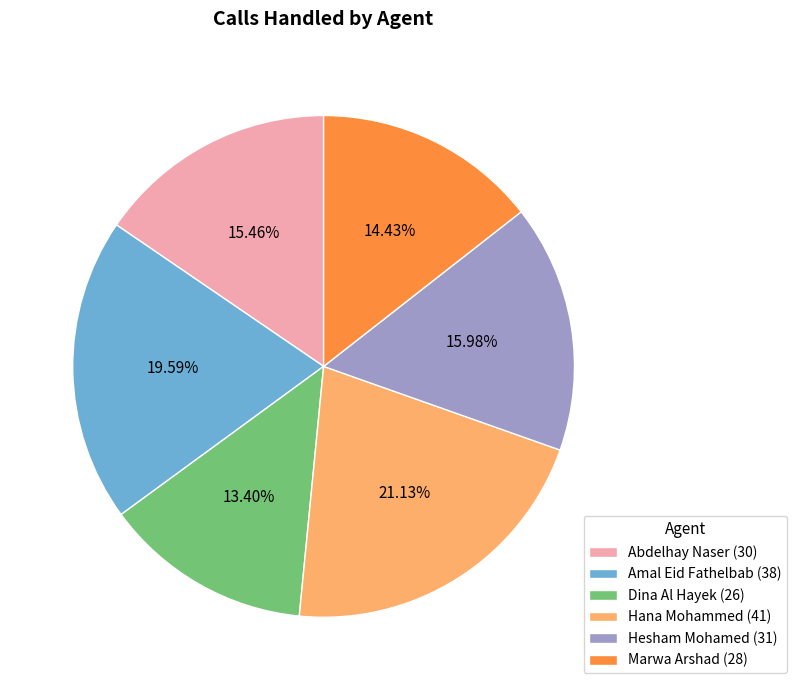

To the nearest percent, what is the average slice percentage?

17%